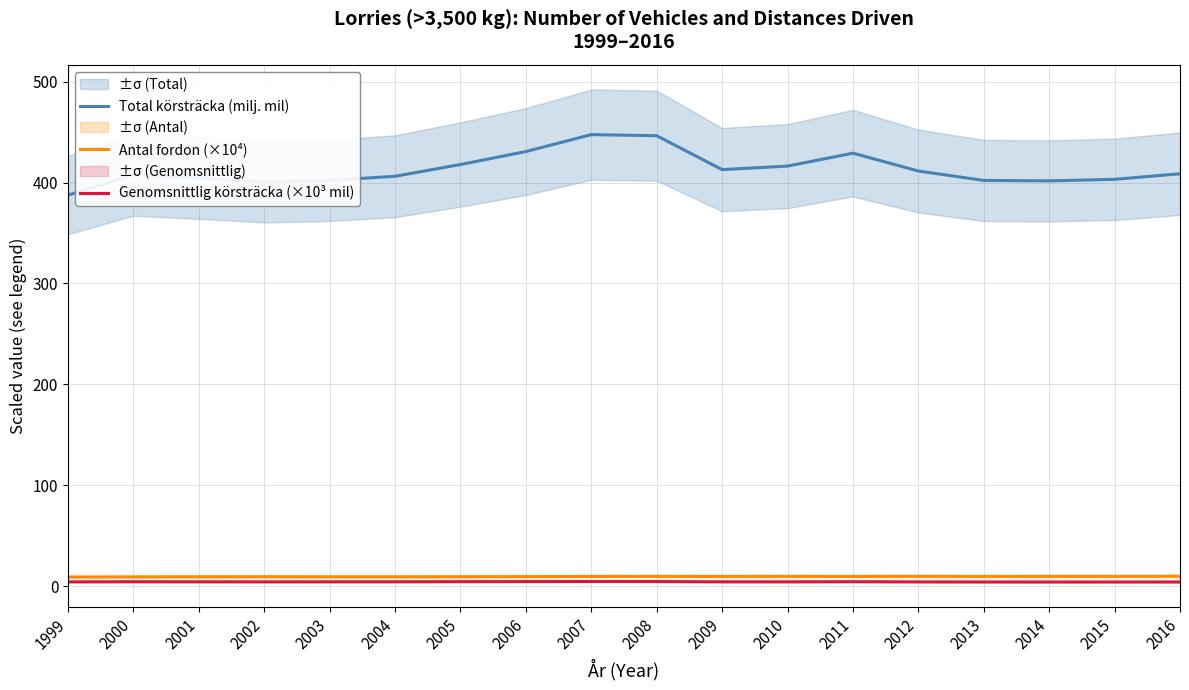

True or false: Total körsträcka (milj. mil) has a value of 125.7 at 2010.

False